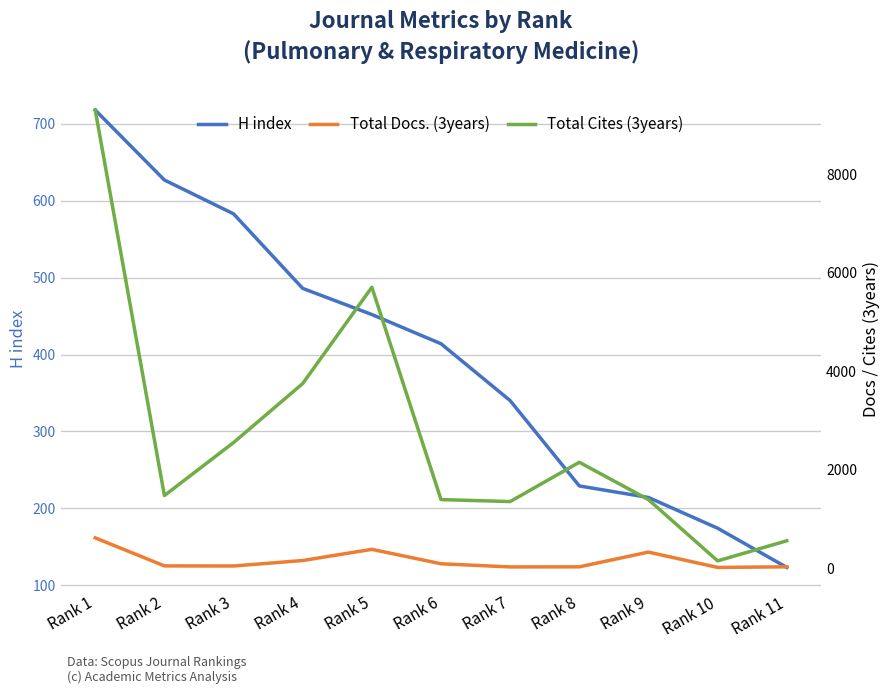

Which series has the largest total across all categories?

Total Cites (3years)